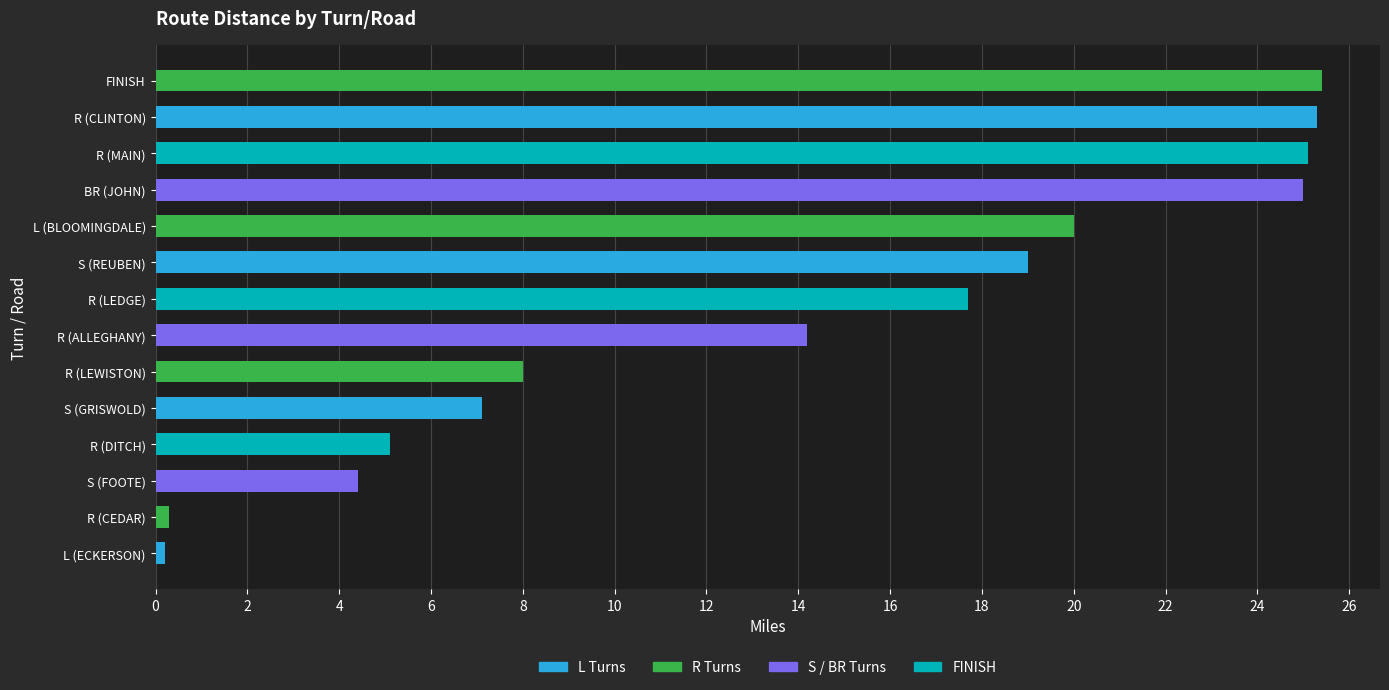

The value at FINISH is 14.6. True or false?

False